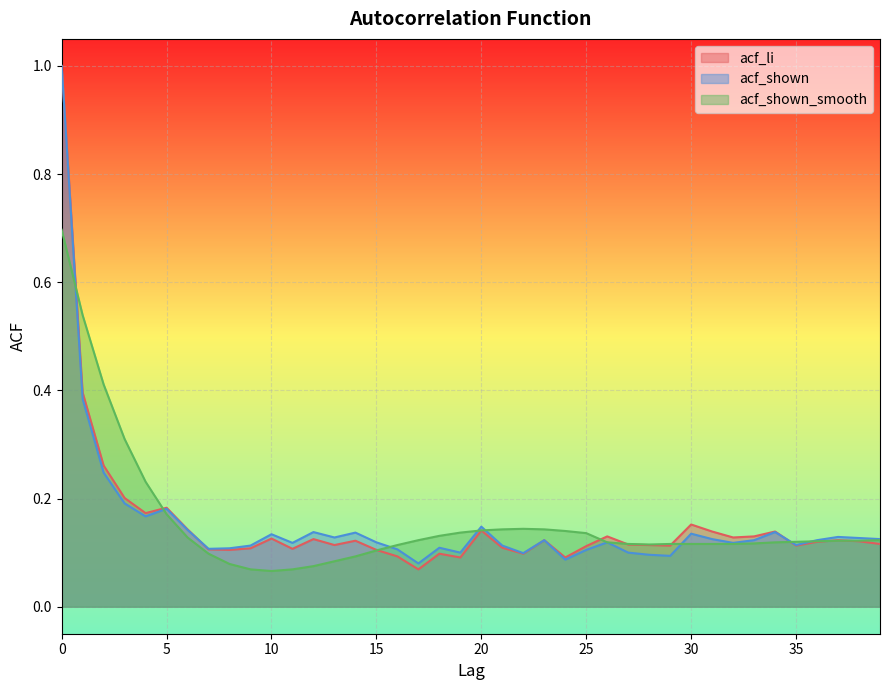

How many lines are shown in the chart?

3